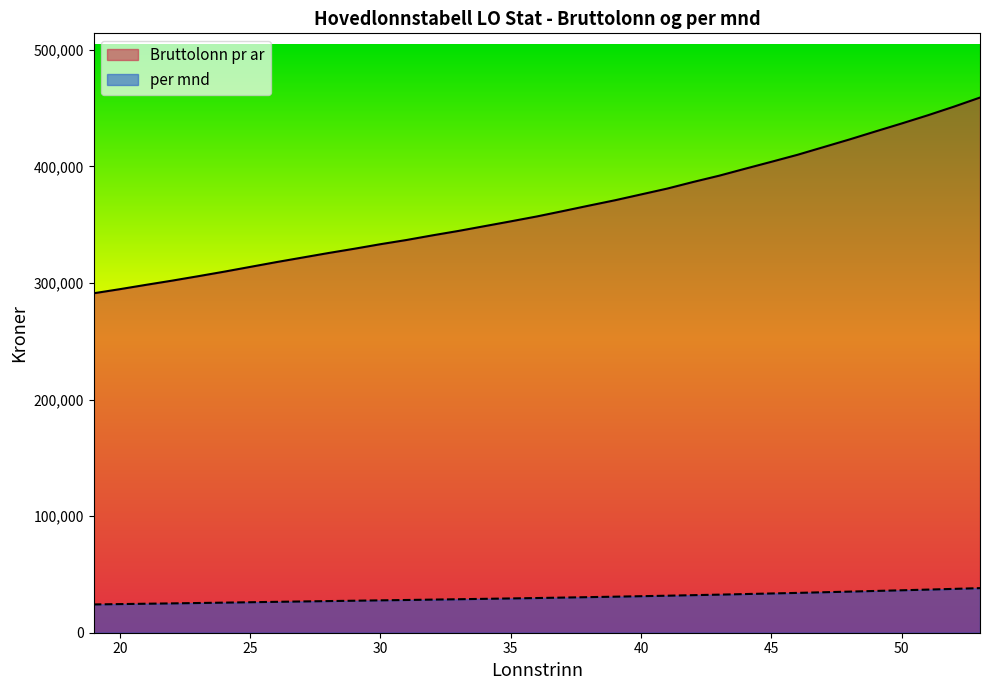

True or false: per mnd and Bruttolonn pr ar cross at least once.

False